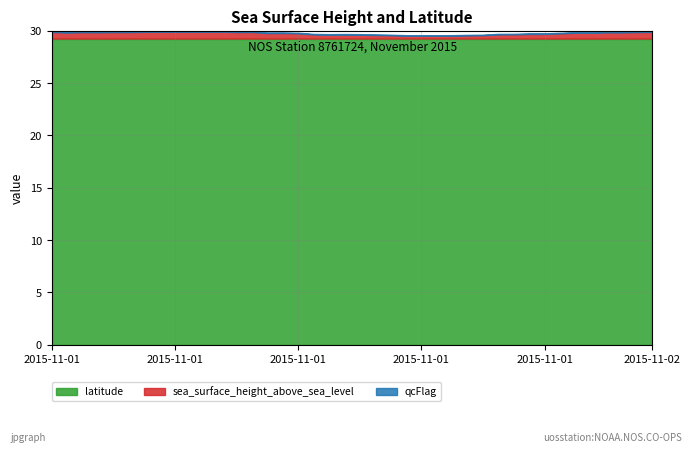

True or false: latitude and sea_surface_height_above_sea_level cross at least once.

False